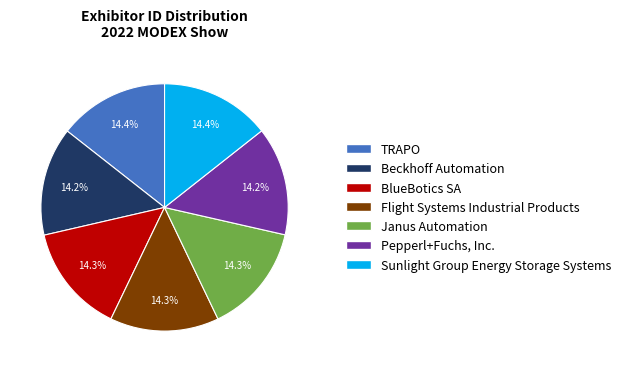

Is there a majority slice in this chart?

No